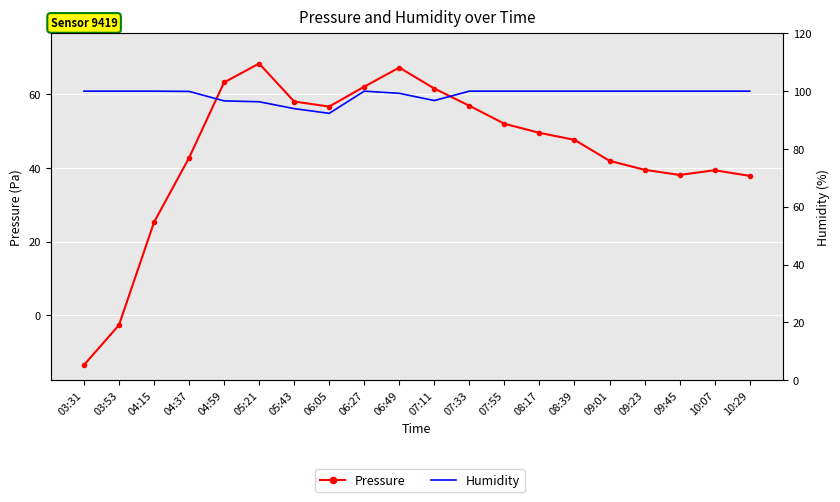

List the series in order of their peak value, lowest first.

Humidity, Pressure